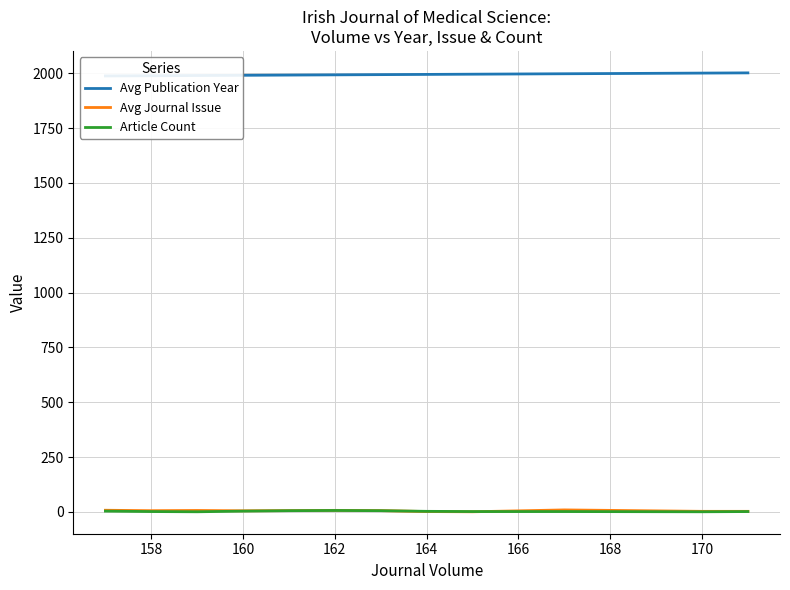

How many times do Article Count and Avg Journal Issue cross each other?

2